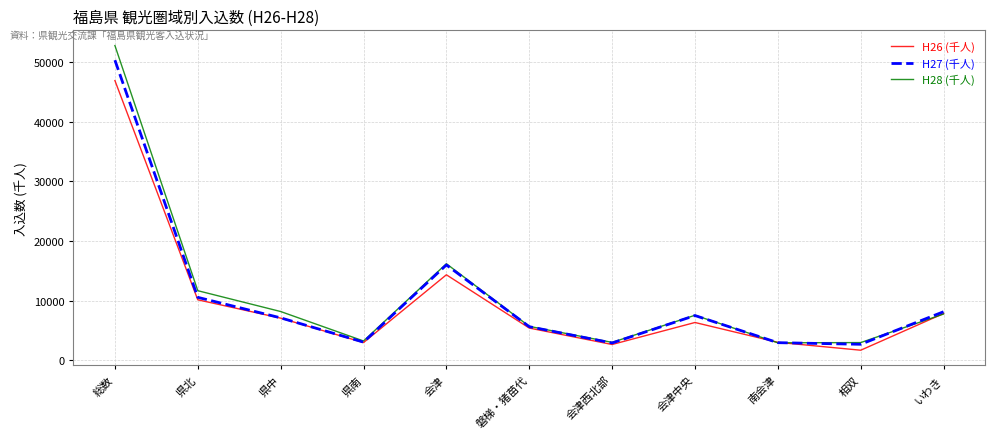

The H28 (千人) series shows 4759 at 県中. True or false?

False